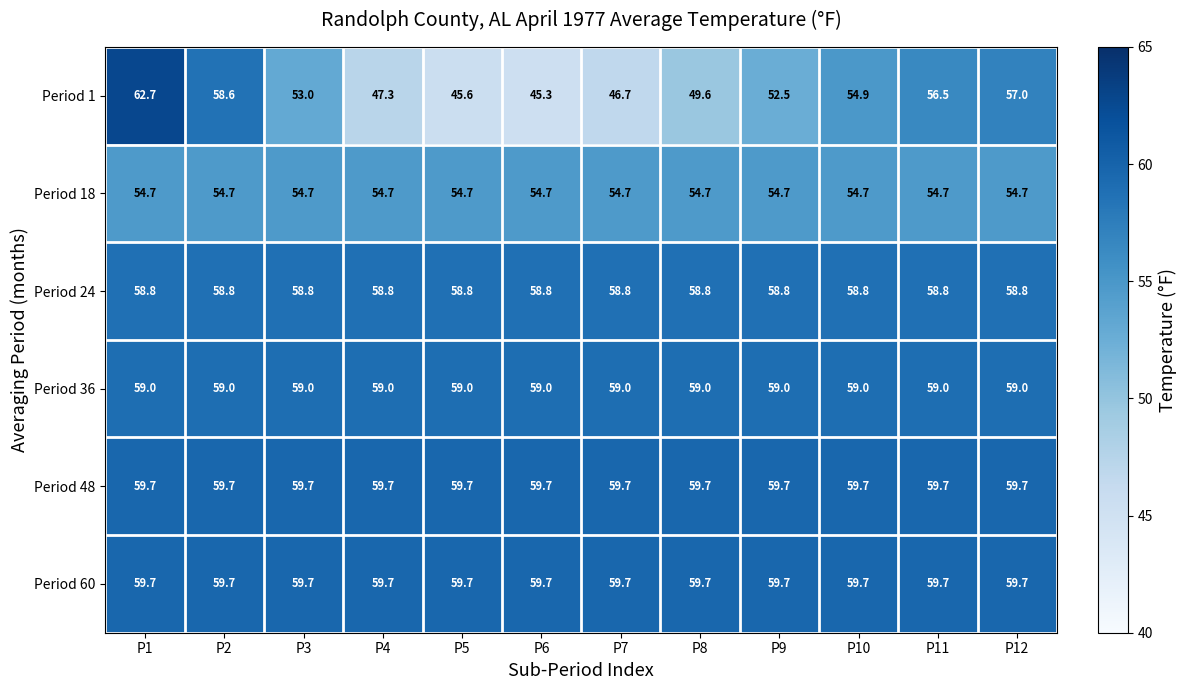

At which category is the sum across all series the highest?

P1